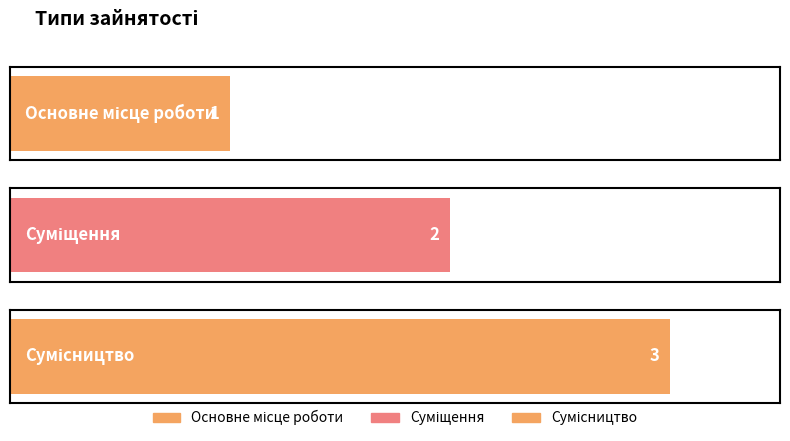

Rank the categories by value from highest to lowest.

Сумісництво, Суміщення, Основне місце роботи